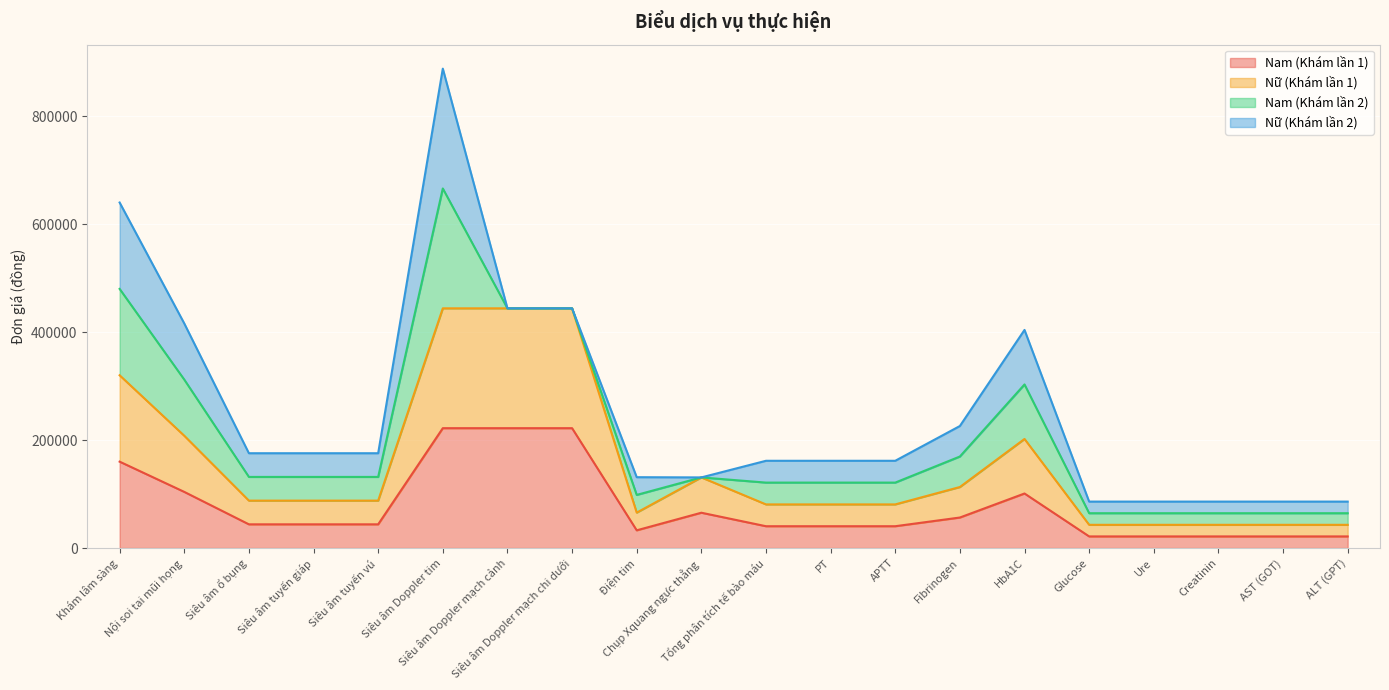

Between PT and Siêu âm Doppler mạch chi dưới, which is larger?

Siêu âm Doppler mạch chi dưới